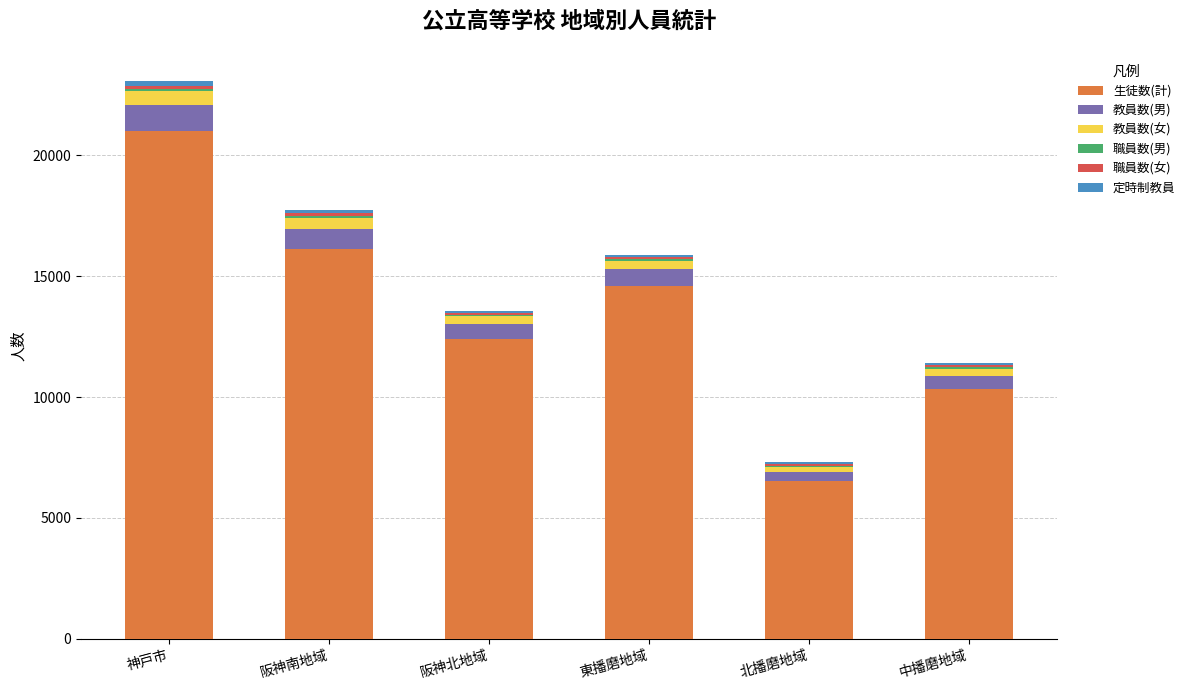

True or false: 生徒数(計) has a value of 16119 at 阪神南地域.

True